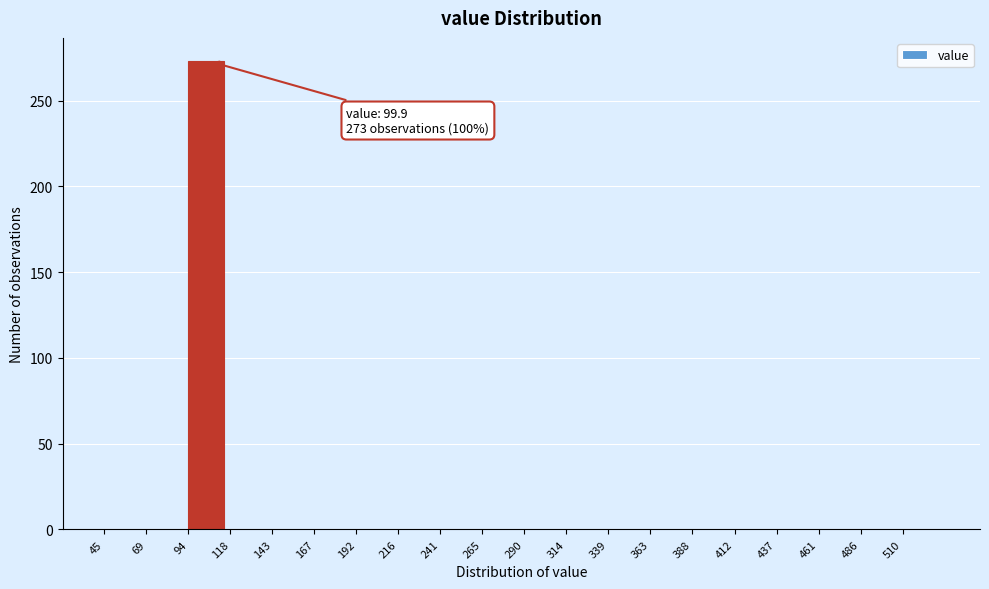

Over which range of the x-axis is the bar tallest?

94.0 to 118.5